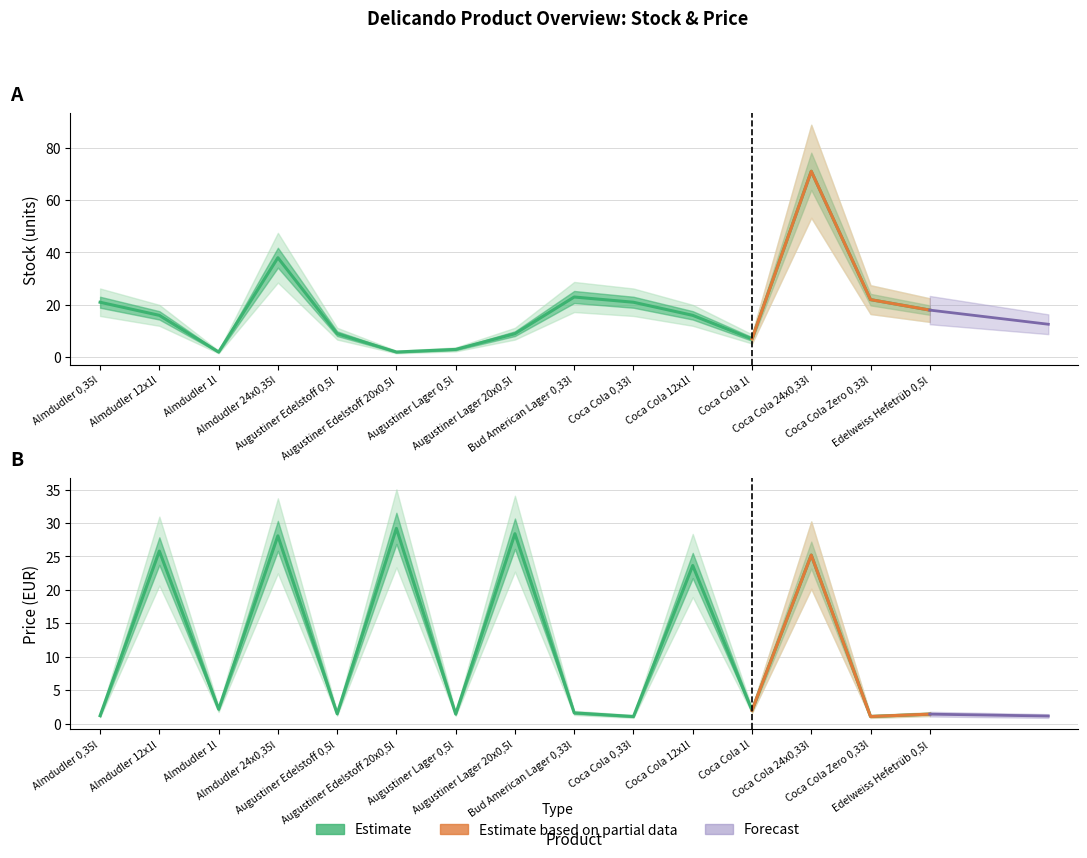

At which label is Price EUR closest to 15?

Coca Cola 12x1l